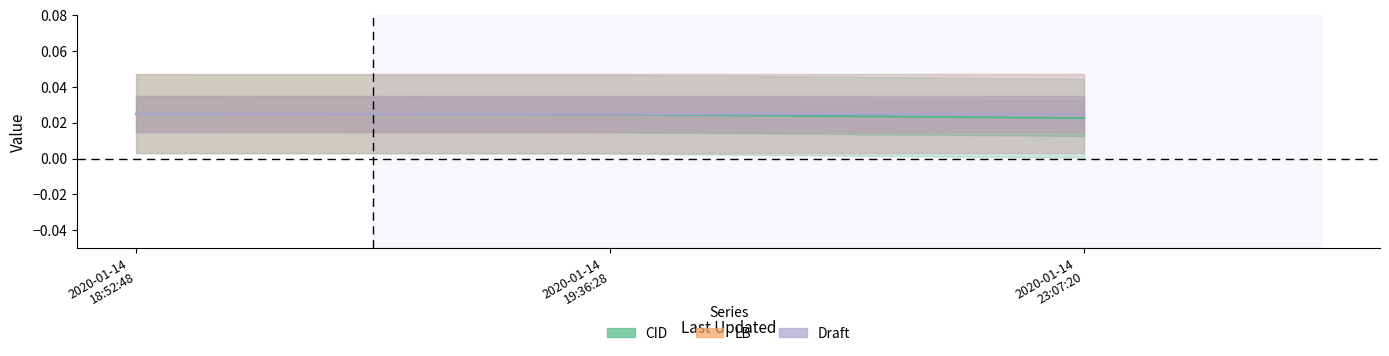

Which series has the largest range (max minus min)?

CID